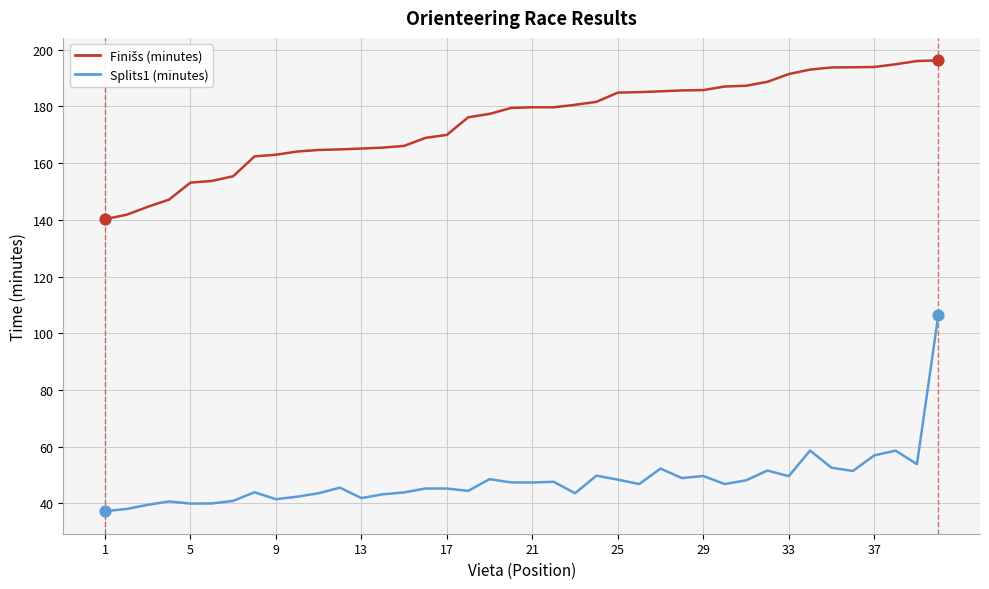

Which series has the largest range (max minus min)?

Splits1 (minutes)